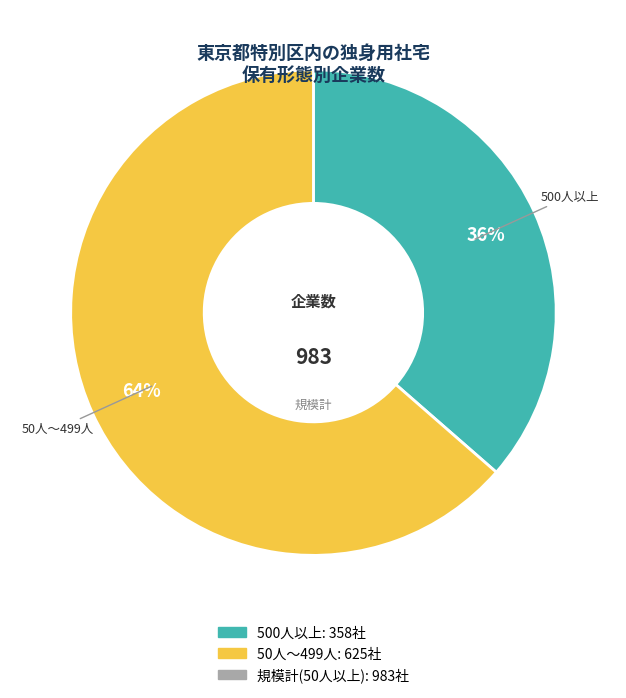

To the nearest percent, what is the average slice percentage?

50%